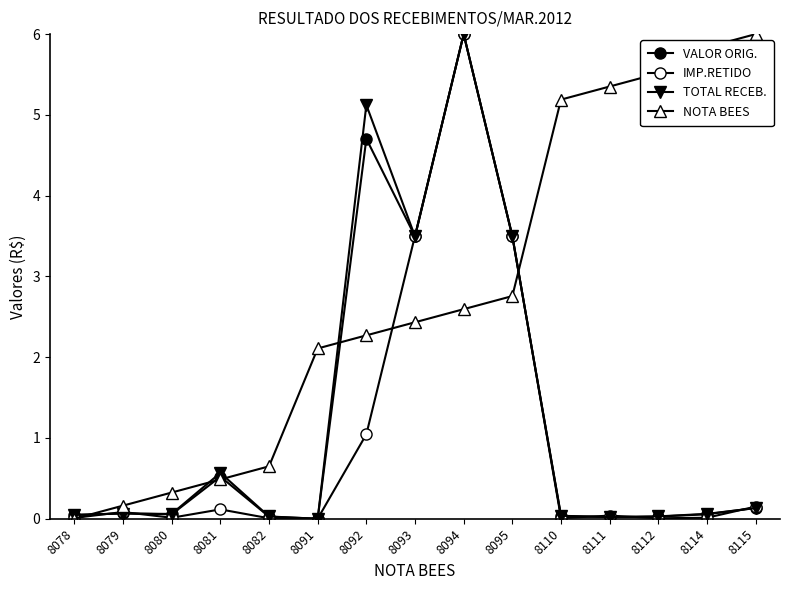

How many intersections are there between TOTAL RECEB. and IMP.RETIDO?

7